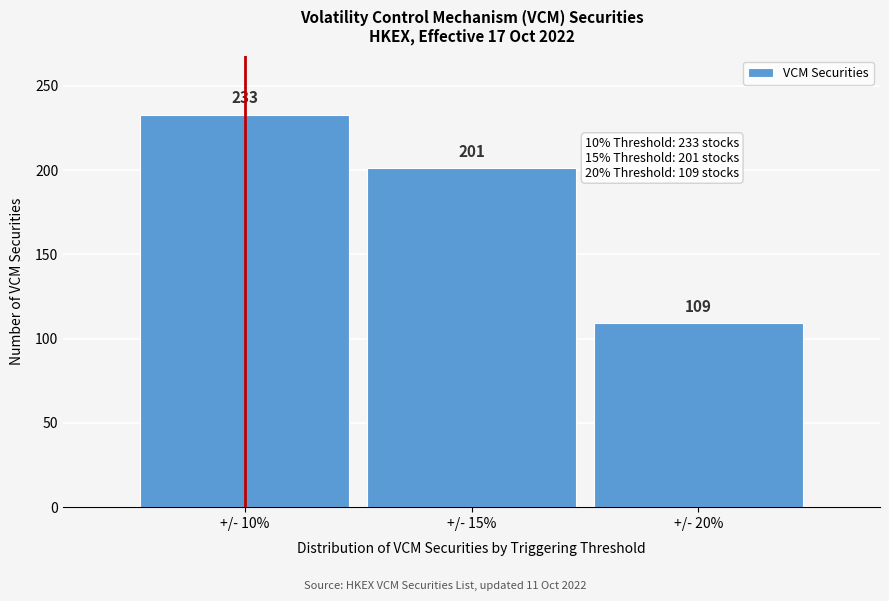

Reading left to right, what are all the values shown in this chart?

+/- 10%=233	+/- 15%=201	+/- 20%=109